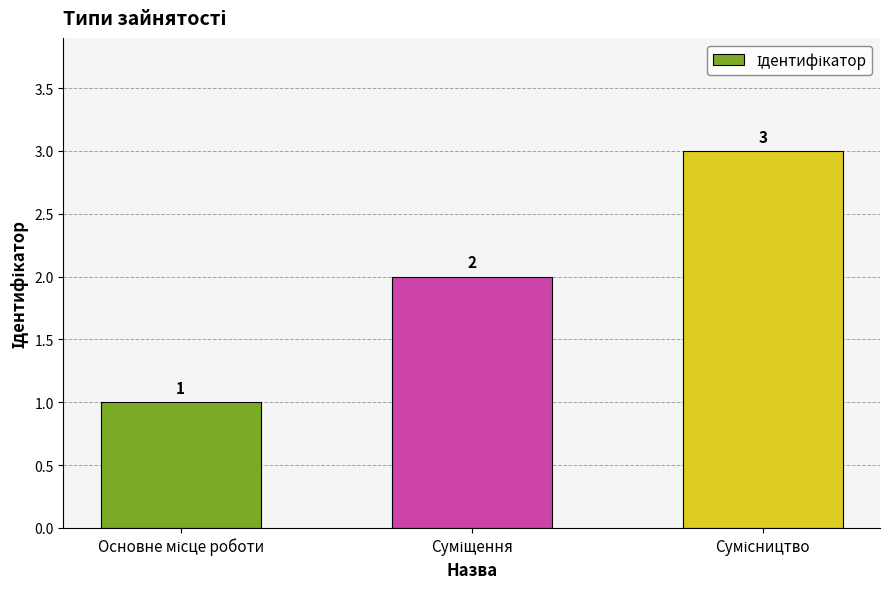

What is the maximum value shown in the chart?

3